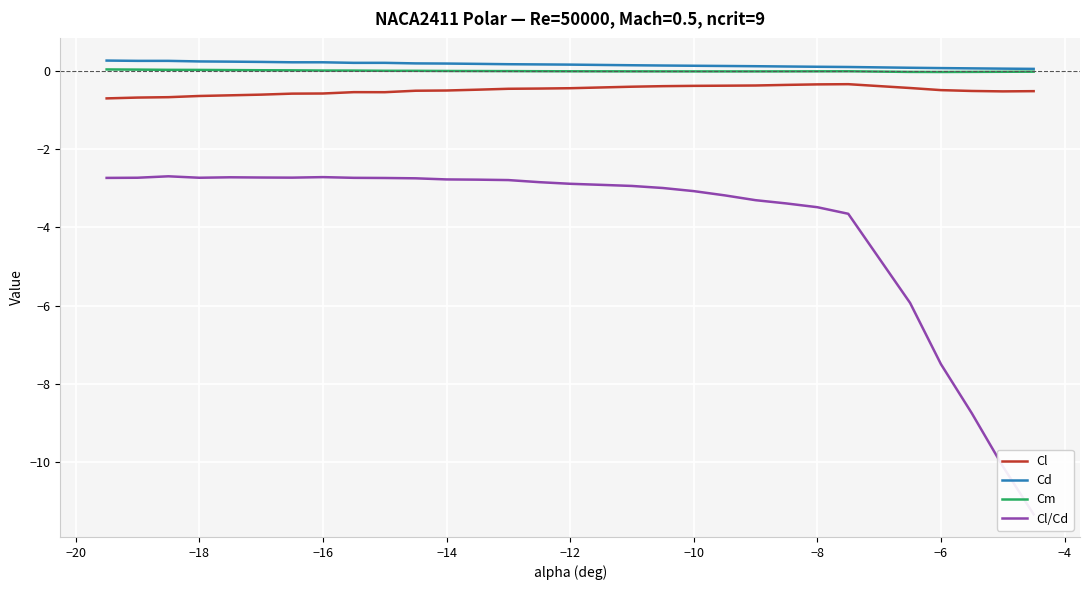

What is the minimum value for Cl/Cd?

-11.3